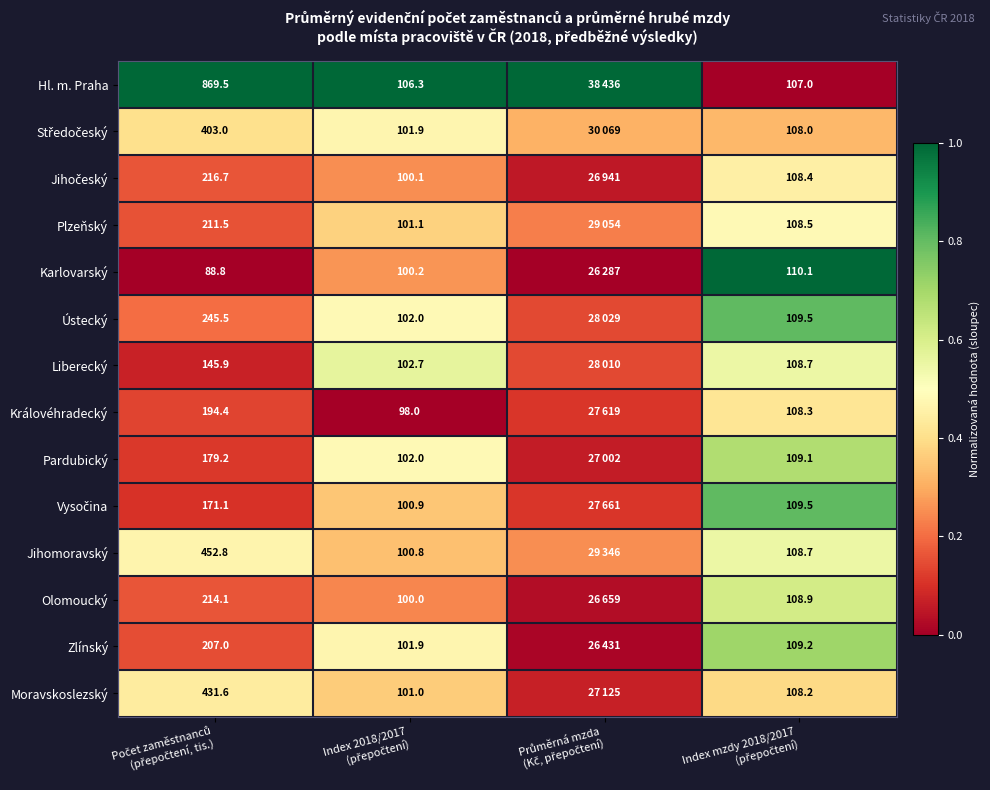

Which category has the highest value in the Jihočeský series?

Index mzdy 2018/2017 (přepočtení)